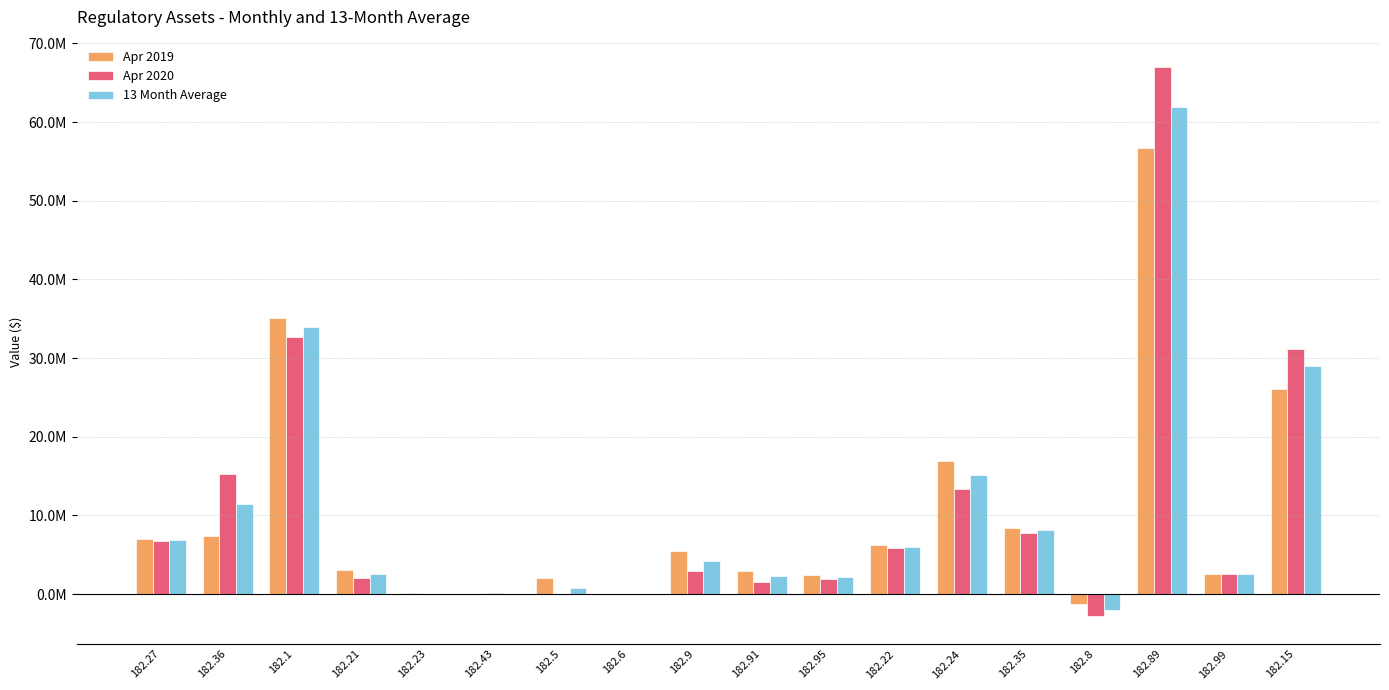

What are all the series names shown in the legend?

Apr 2019, Apr 2020, 13 Month Average